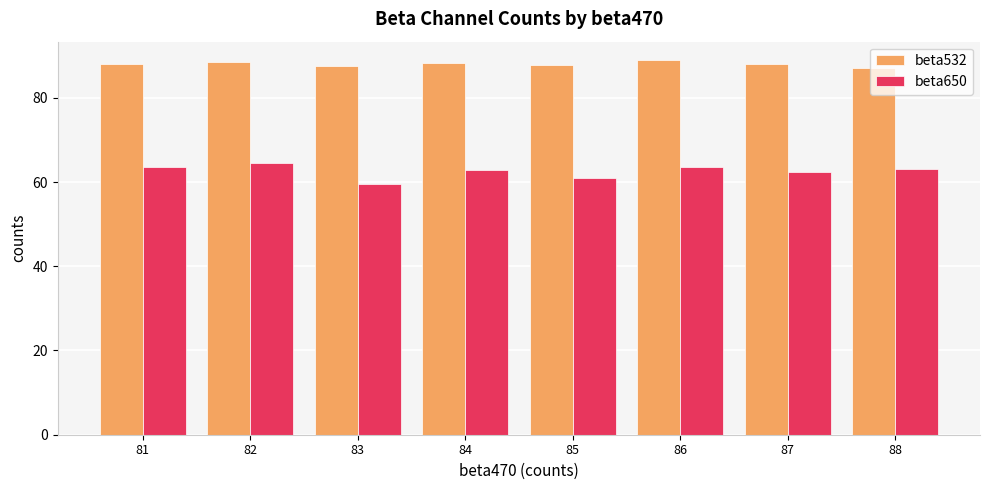

What is the difference between the maximum and second lowest values in the beta532 series?

1.4